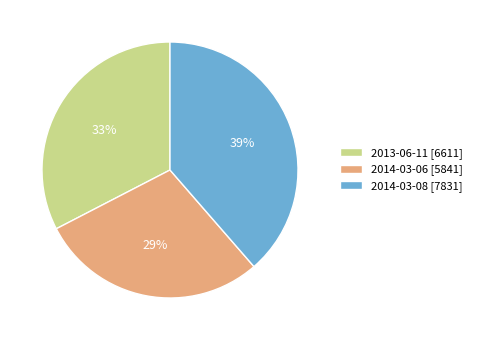

Combined, do 2014-03-08 [7831] and 2014-03-06 [5841] account for over 50%?

Yes